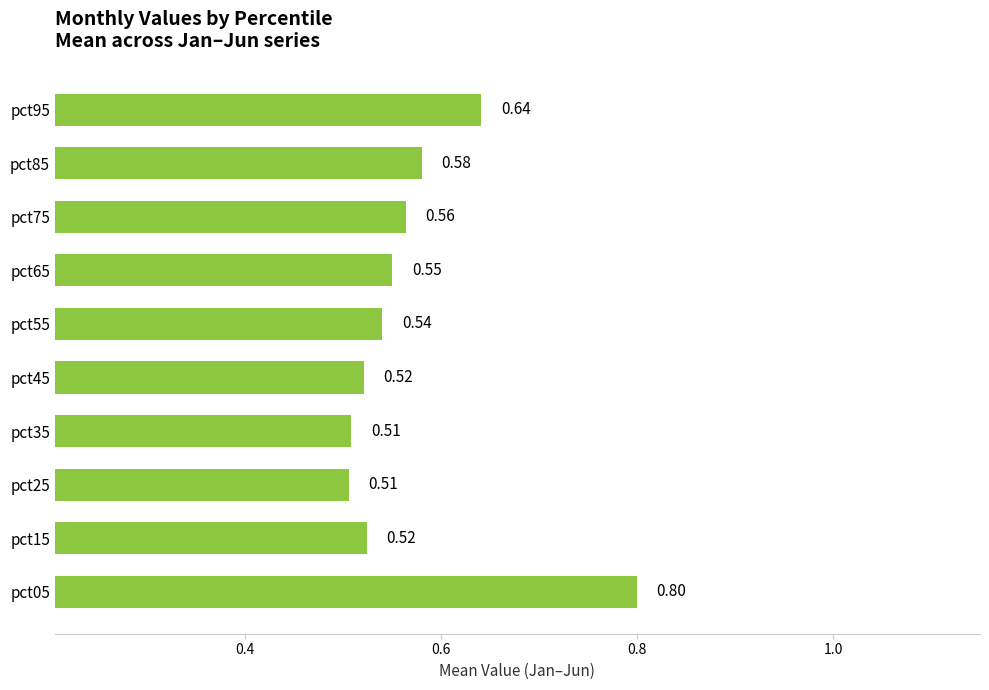

What is the change in value from pct35 to pct75?

+0.1